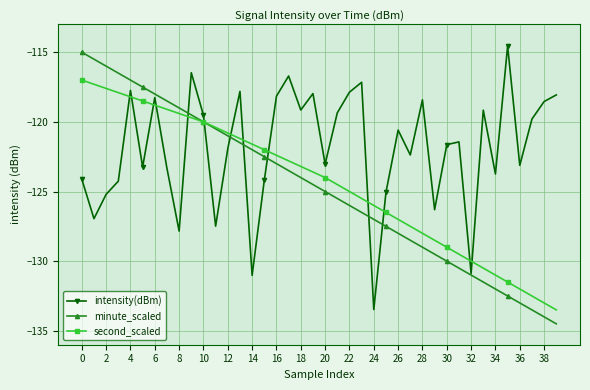

Which series has the largest total across all categories?

intensity(dBm)